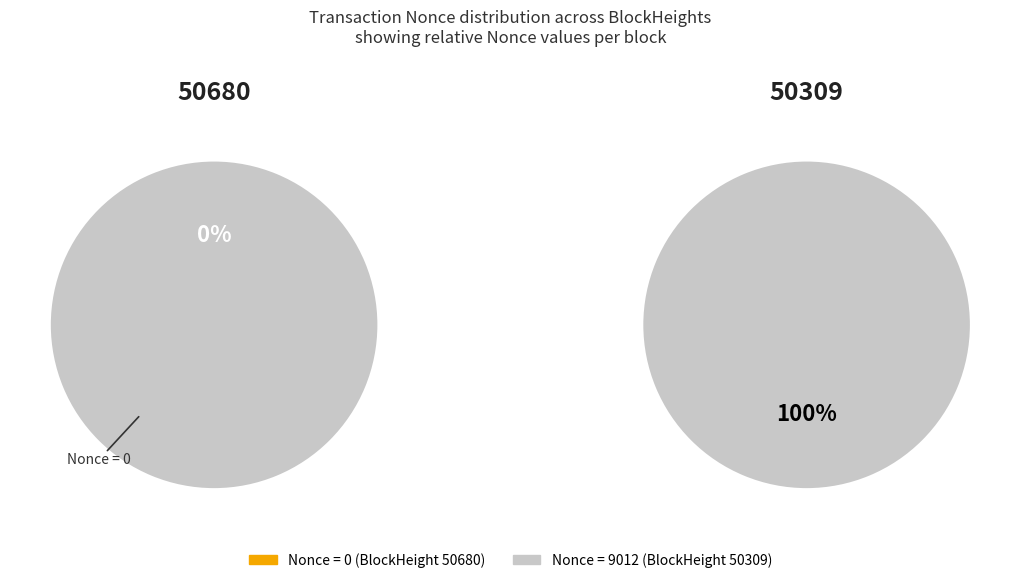

Between 50680 and 50309, which is larger?

50309